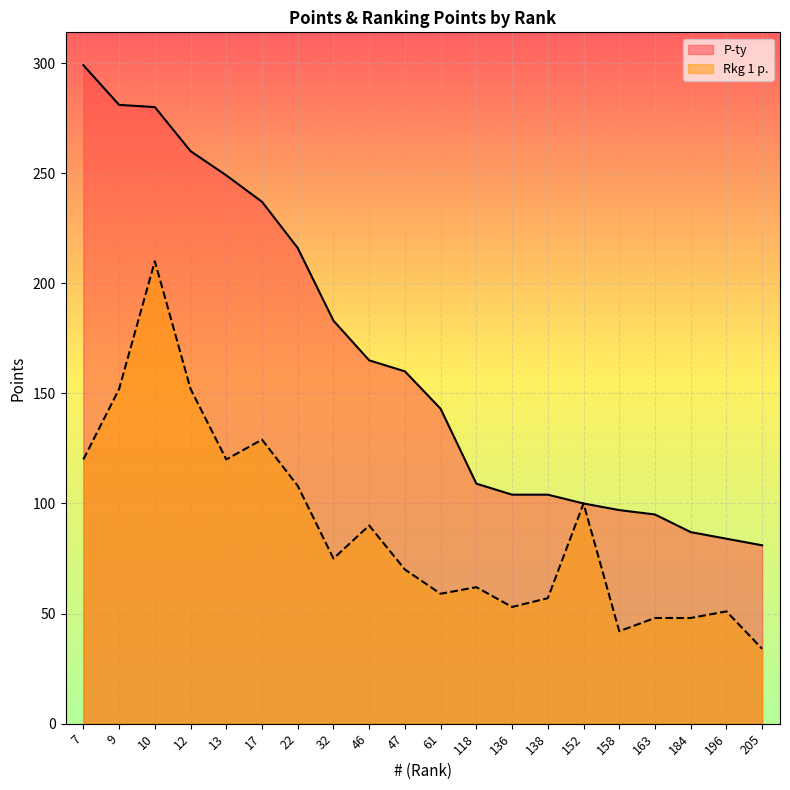

Which label corresponds to the largest value in the chart?

7